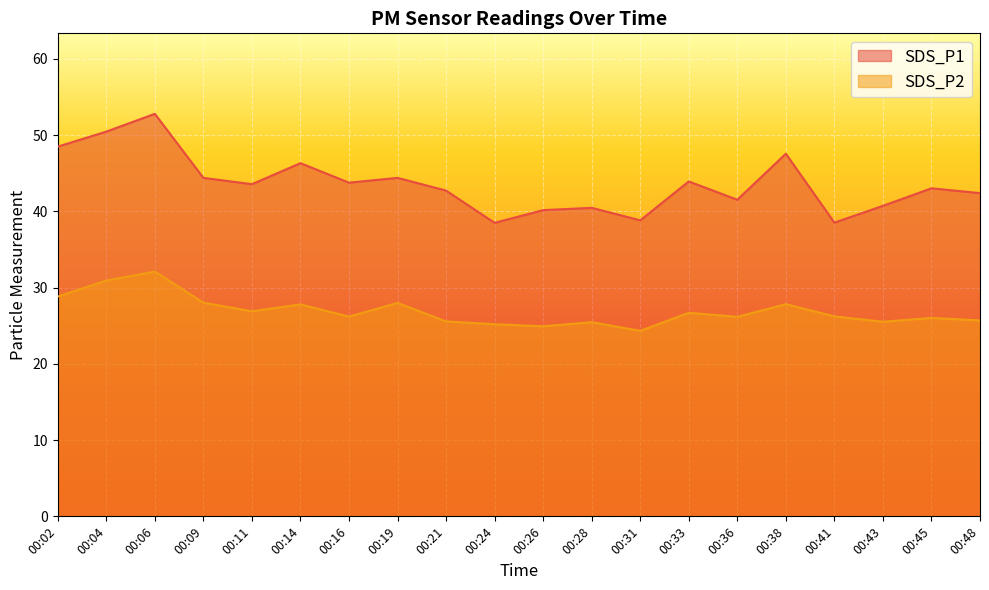

Which series changed the most between 00:02 and 00:14?

SDS_P1